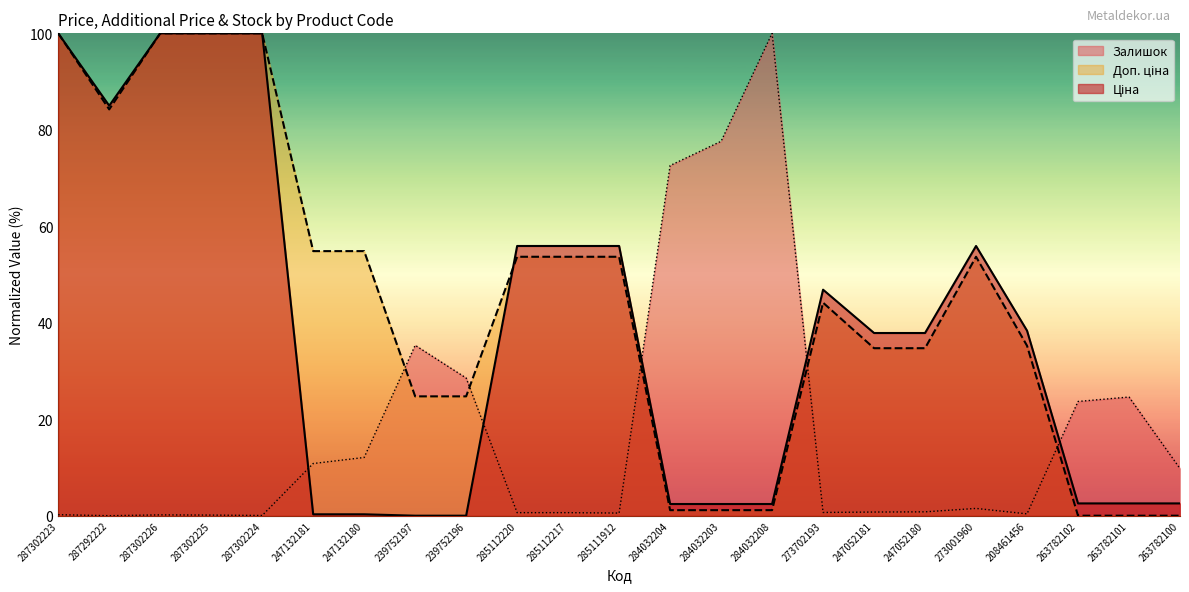

How many interior local peaks does the Залишок series have?

5